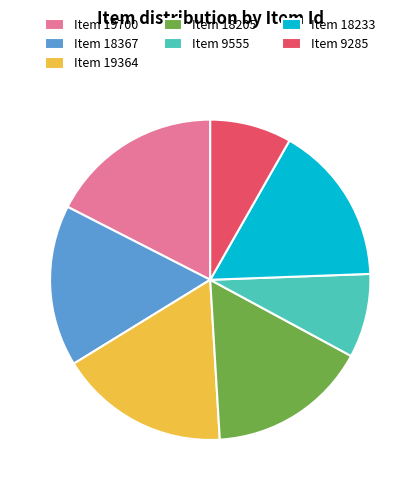

How many slices are in this pie chart?

7